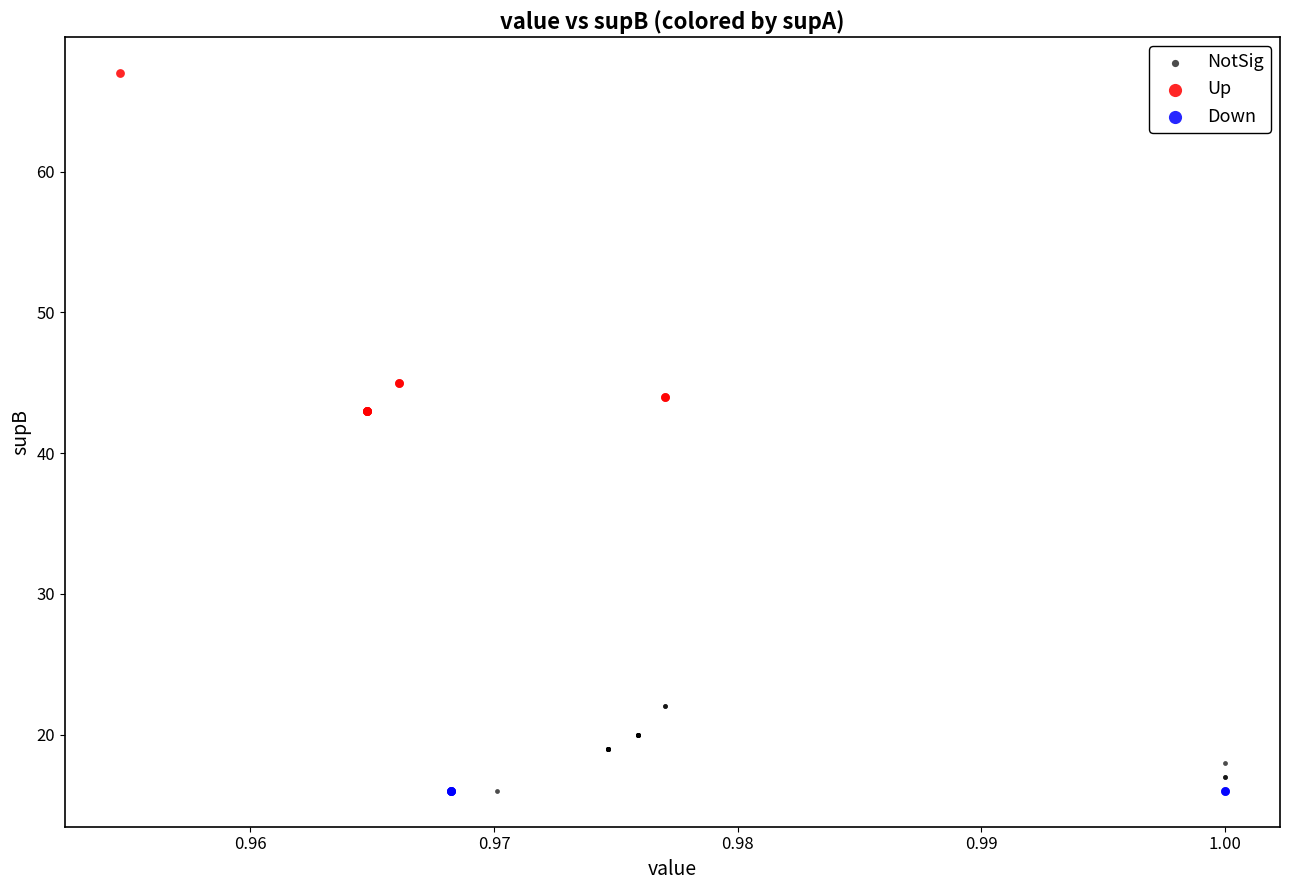

Which series reaches the maximum Y coordinate?

Up